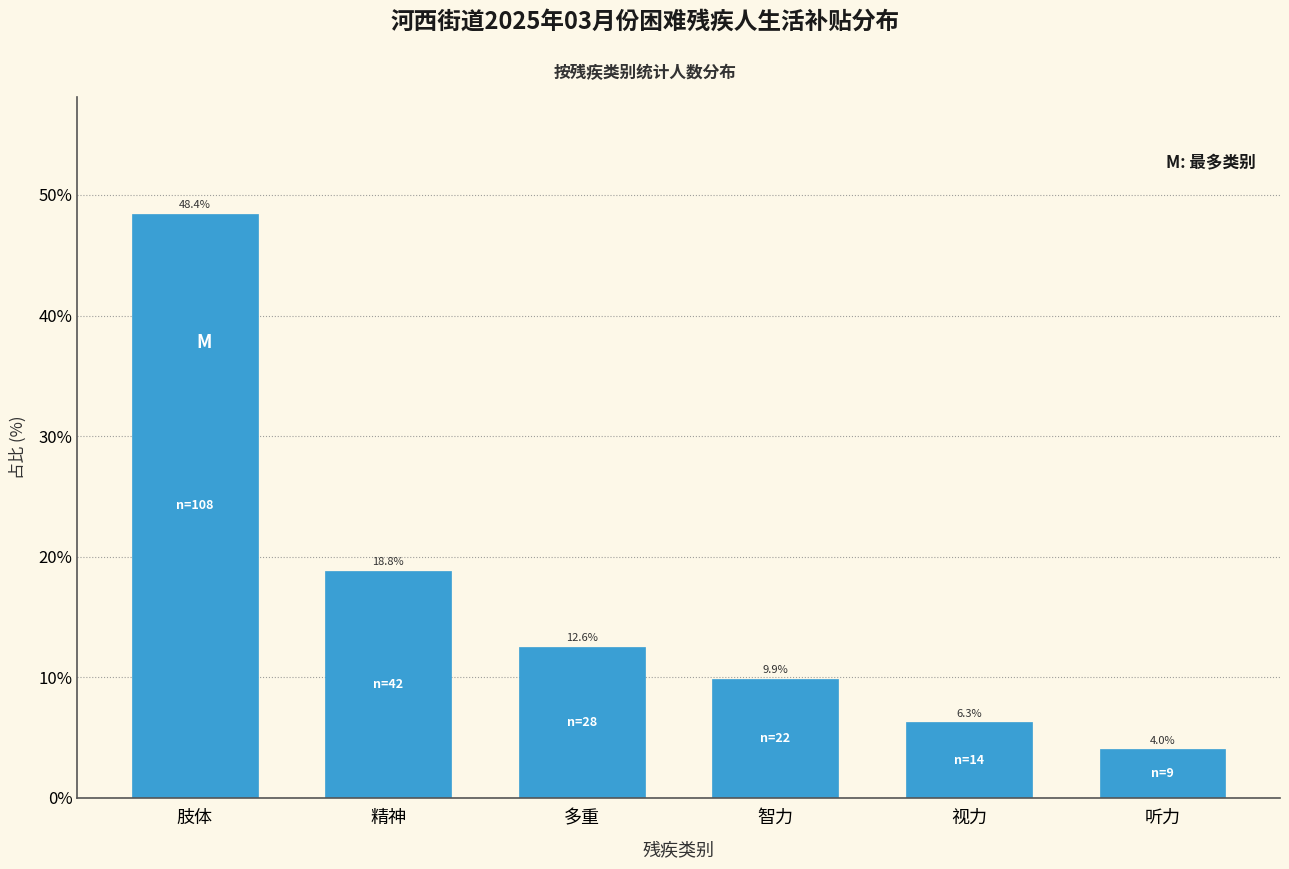

Reading left to right, extract all data points from this chart.

肢体=48.4	精神=18.8	多重=12.6	智力=9.9	视力=6.3	听力=4.0